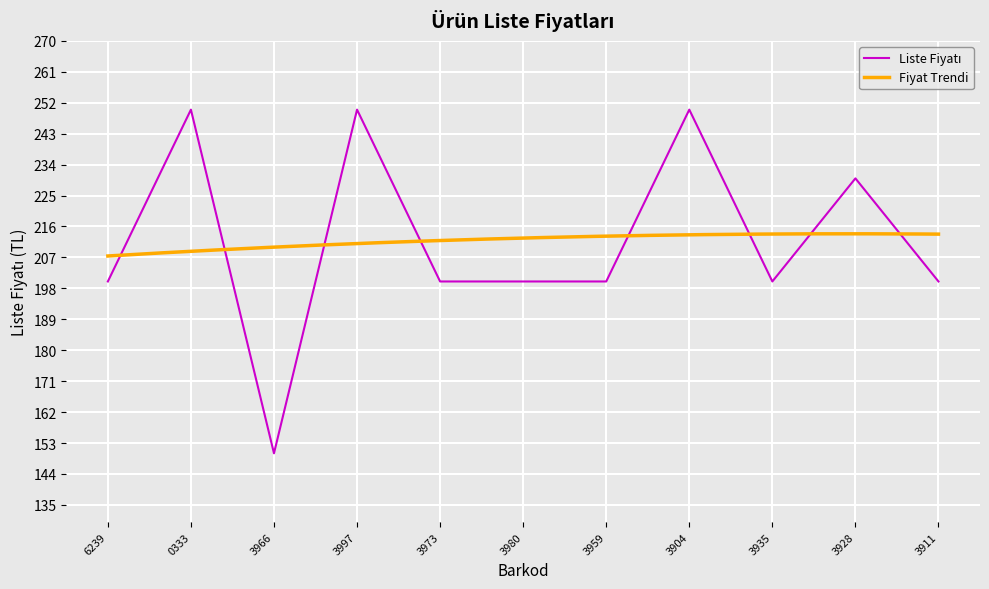

At which category does the data reach its first local valley?

3966